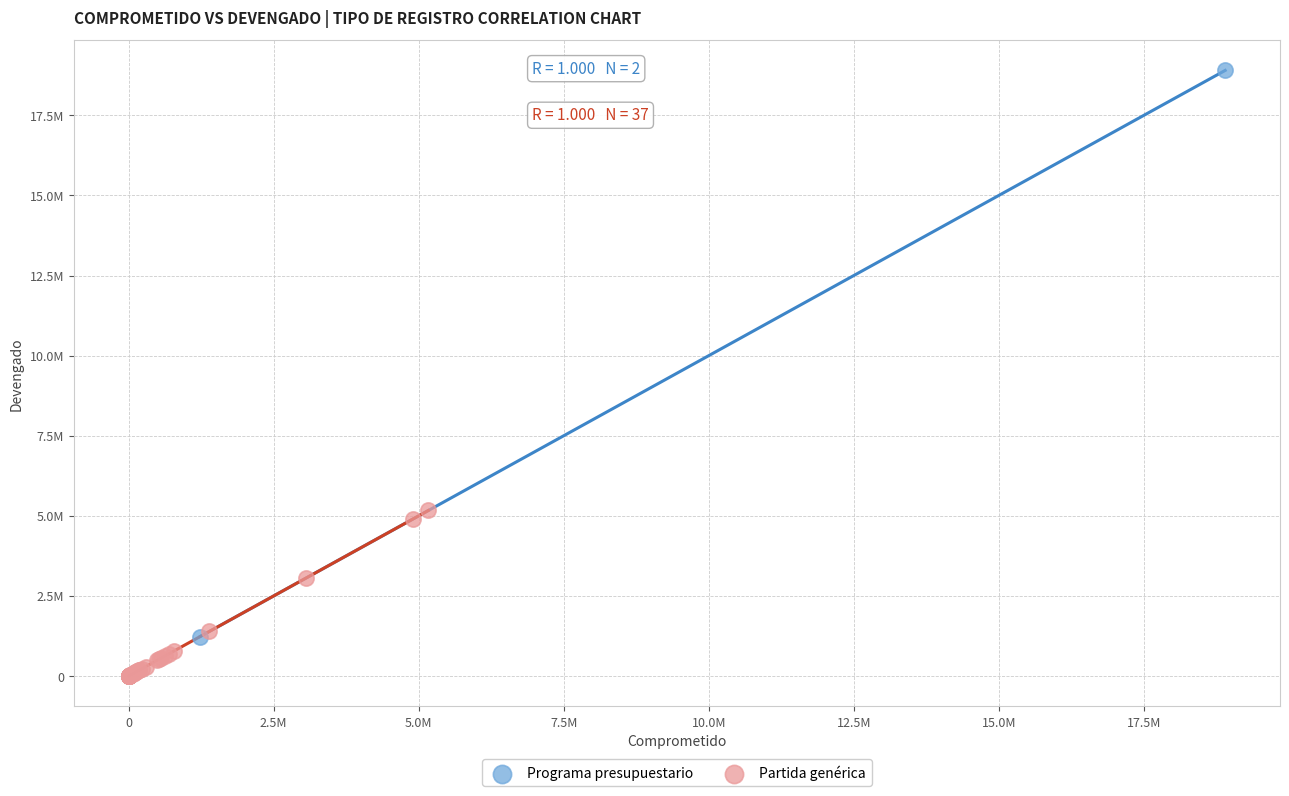

What are all the series names shown in the legend?

Programa presupuestario, Partida genérica